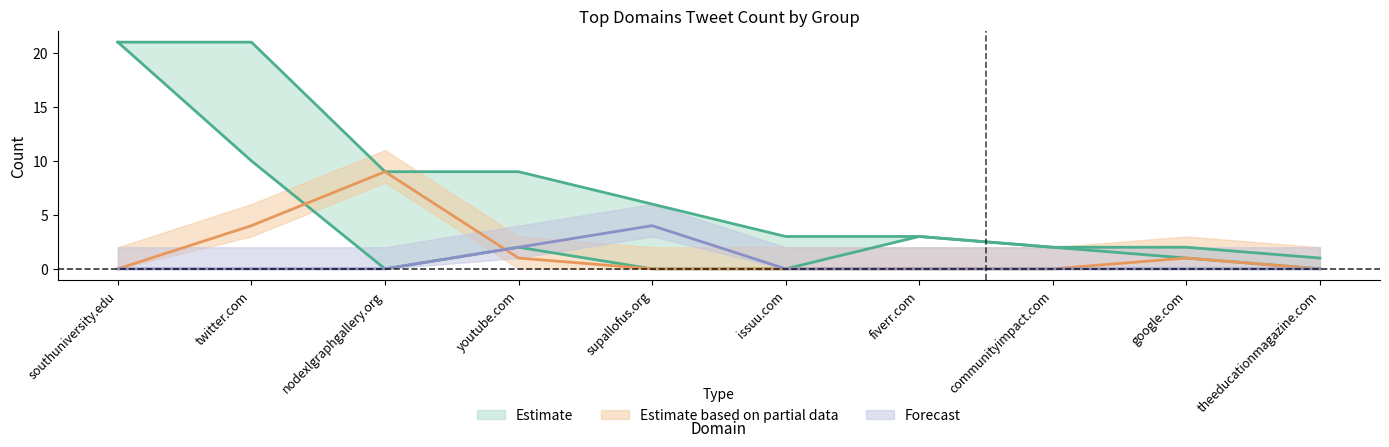

How many positive values does the G3 Count series have?

4